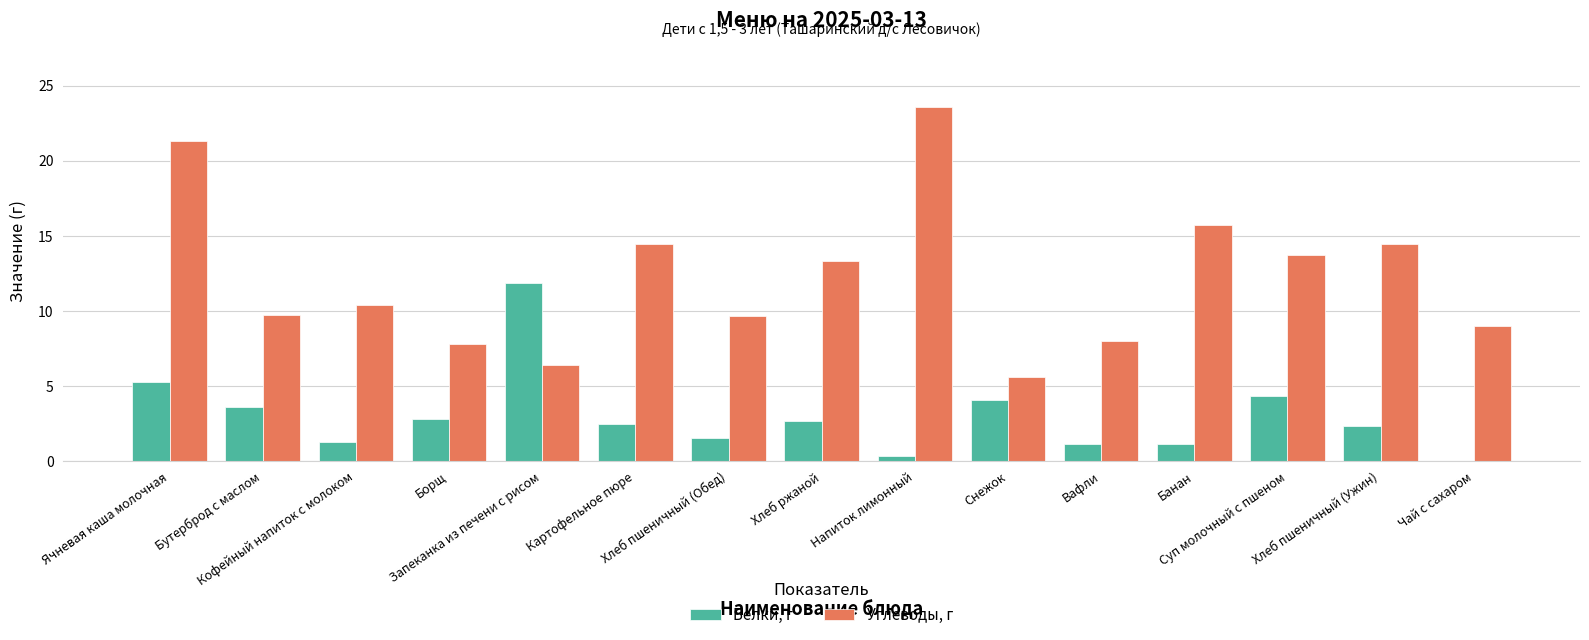

What is the sum of all Белки, г values?

44.8